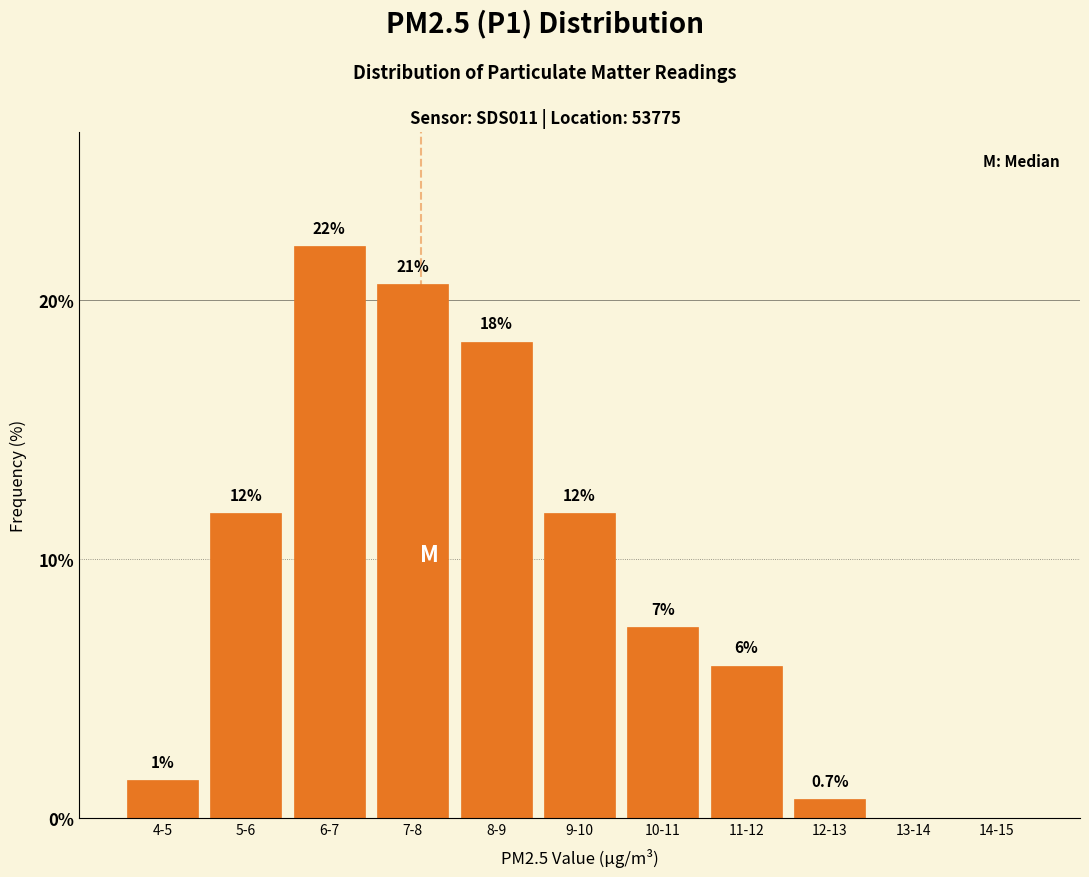

Are the bars horizontal?

No